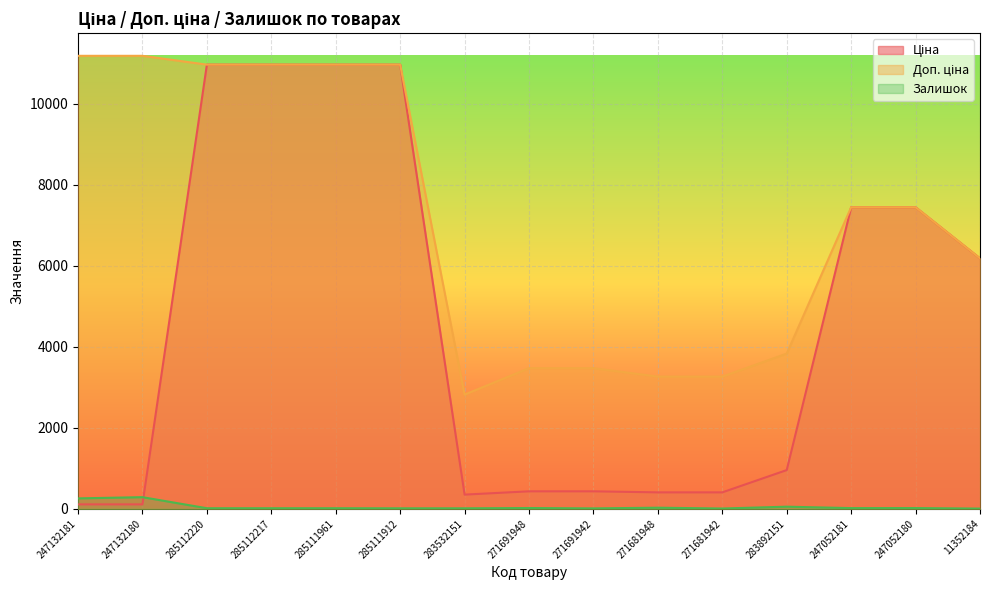

At which category does the chart reach its minimum across all series?

11352184